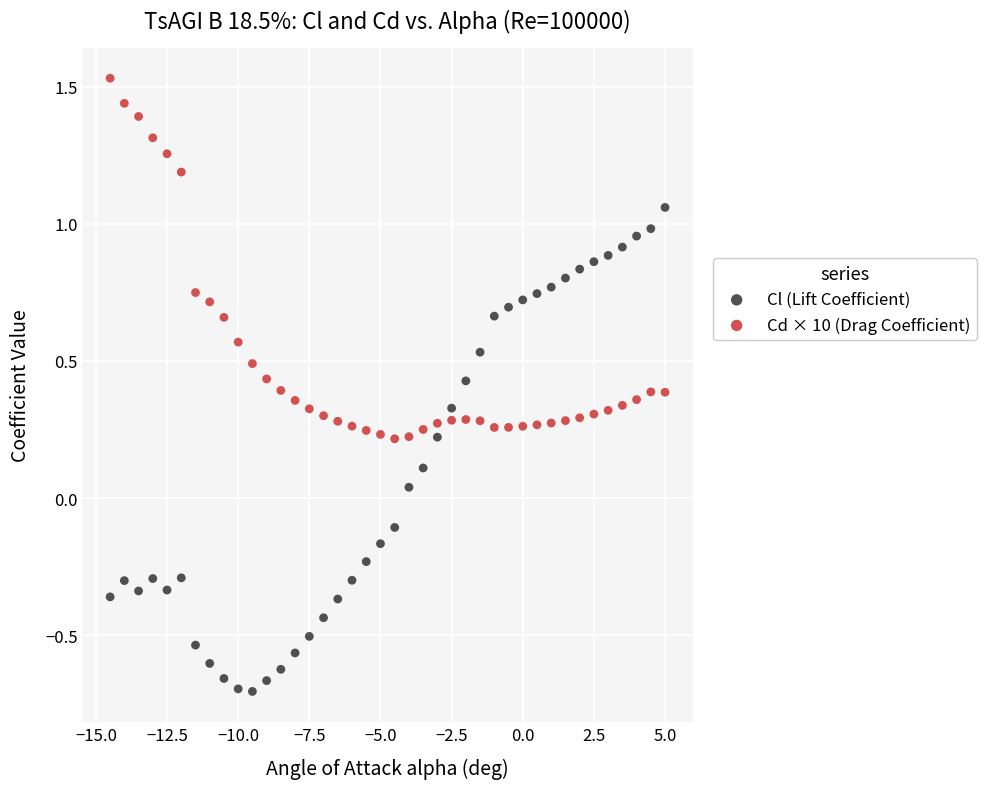

Across all data points, what is the range of X values (max minus min)?

19.5